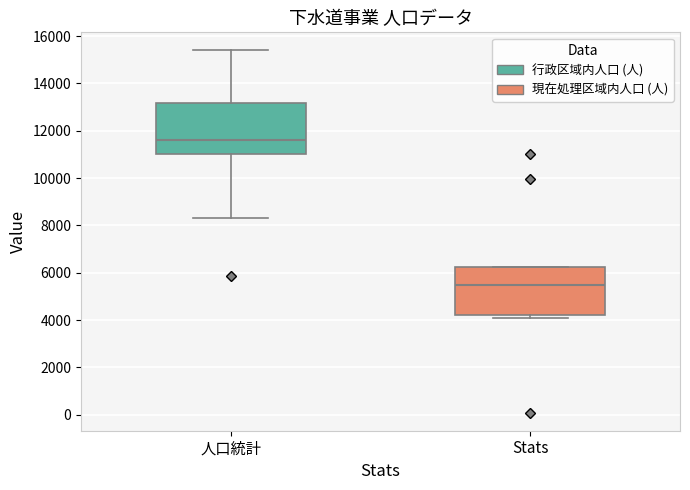

Where is the lower edge of the box for Stats on the y-axis? The values are not printed on the chart, so give them approximately, as read against the axis.

4200